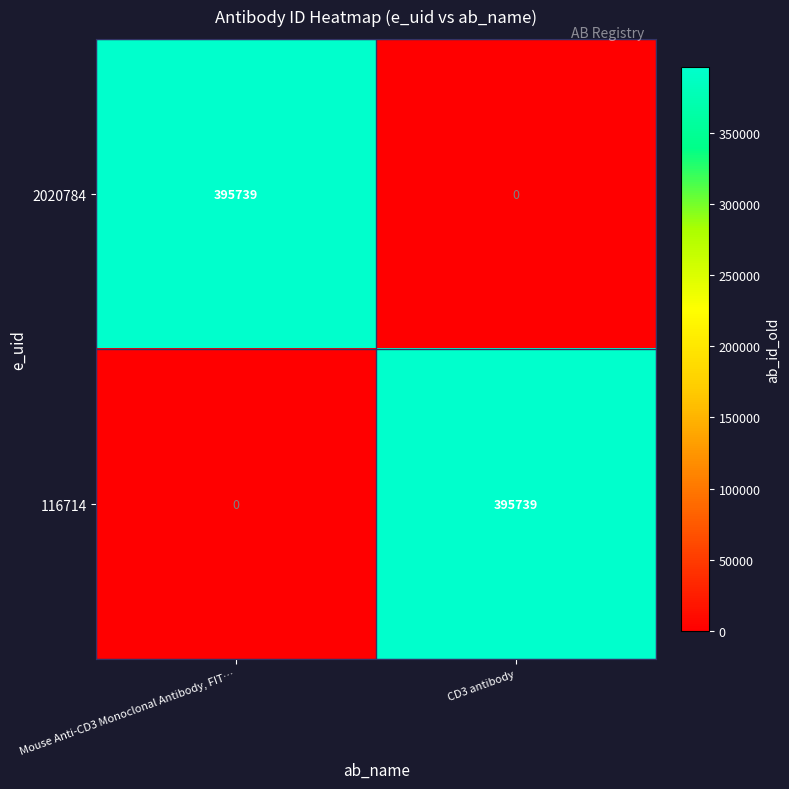

At which label is 116714 closest to 197869?

Mouse Anti-CD3 Monoclonal Antibody, FIT…